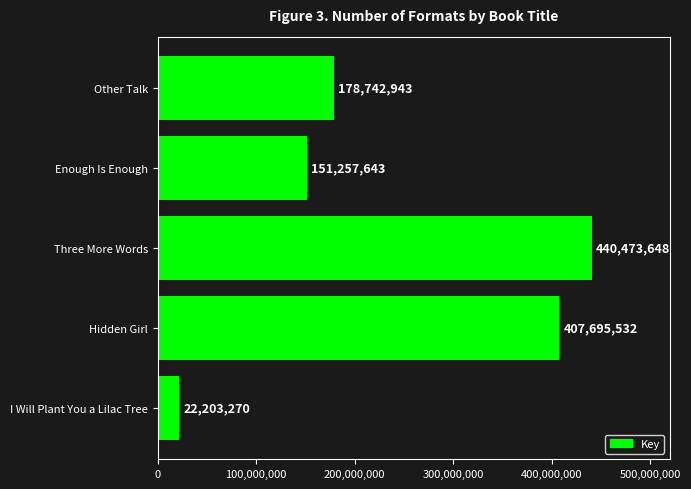

What is the minimum value shown in the chart?

22203270